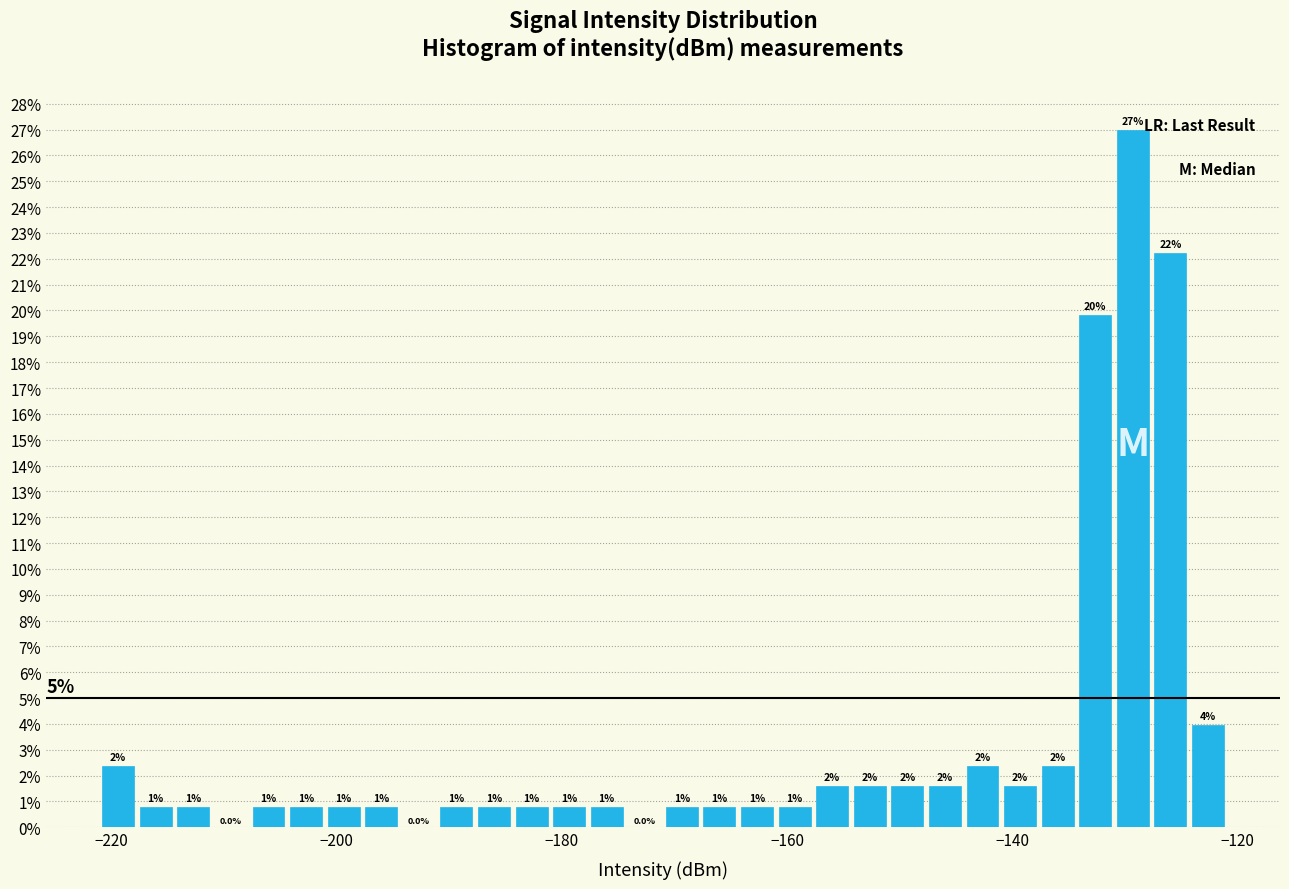

Around what value on the x-axis is the tallest bar? Give the approximate position of its centre, as read against the axis.

-130